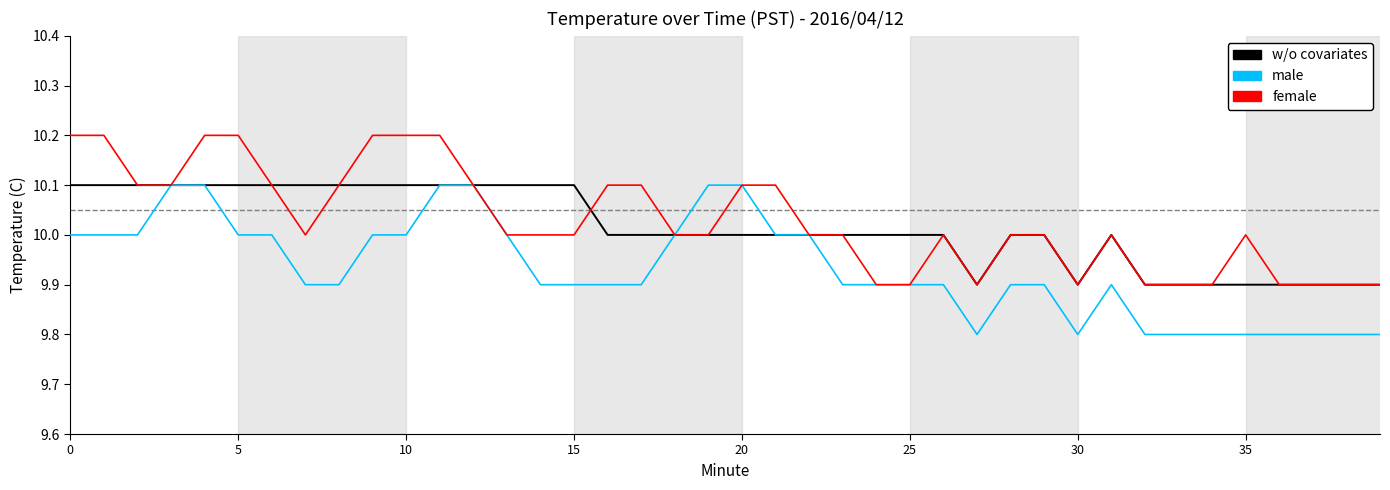

How many series are shown in this chart?

3